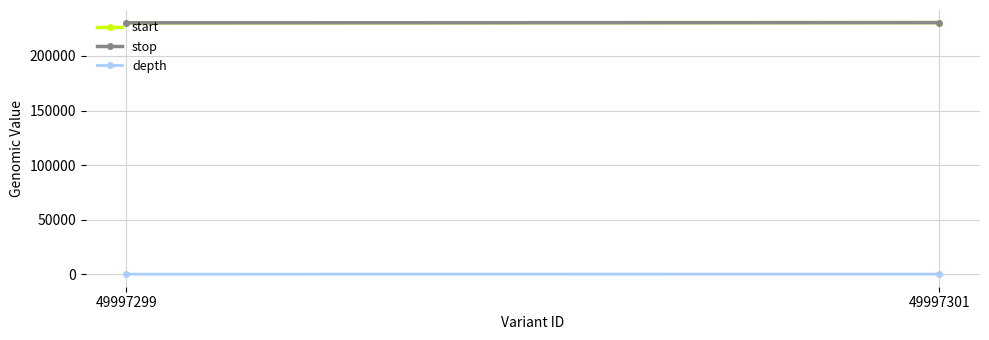

How many start values are between 230361 and 230582?

2